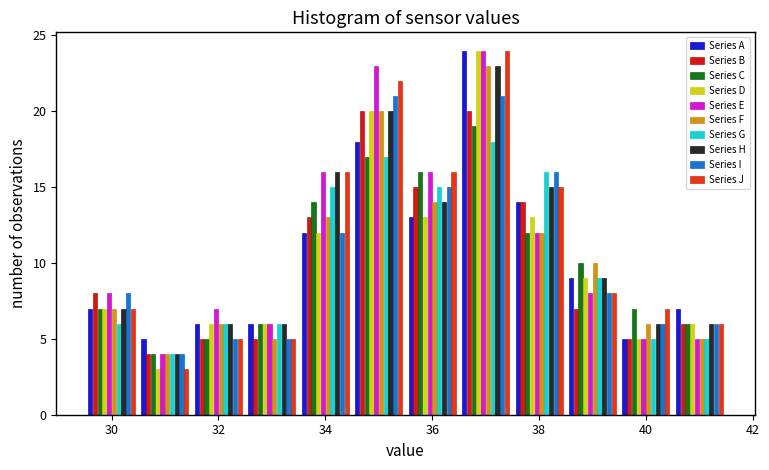

Reading left to right, list every range on the x-axis with the height of the bar of each series over it. Neither the bar edges nor the heights are printed on the chart, so give them approximately, as read against the axes.

29.5 to 30.5: Series A=7	Series B=8	Series C=7	Series D=7	Series E=8	Series F=7	Series G=6	Series H=7	Series I=8	Series J=7
30.5 to 31.5: Series A=5	Series B=4	Series C=4	Series D=3	Series E=4	Series F=4	Series G=4	Series H=4	Series I=4	Series J=3
31.5 to 32.5: Series A=6	Series B=5	Series C=5	Series D=6	Series E=7	Series F=6	Series G=6	Series H=6	Series I=5	Series J=5
32.5 to 33.5: Series A=6	Series B=5	Series C=6	Series D=6	Series E=6	Series F=5	Series G=6	Series H=6	Series I=5	Series J=5
33.5 to 34.5: Series A=12	Series B=13	Series C=14	Series D=12	Series E=16	Series F=13	Series G=15	Series H=16	Series I=12	Series J=16
34.5 to 35.5: Series A=18	Series B=20	Series C=17	Series D=20	Series E=23	Series F=20	Series G=17	Series H=20	Series I=21	Series J=22
35.5 to 36.5: Series A=13	Series B=15	Series C=16	Series D=13	Series E=16	Series F=14	Series G=15	Series H=14	Series I=15	Series J=16
36.5 to 37.5: Series A=24	Series B=20	Series C=19	Series D=24	Series E=24	Series F=23	Series G=18	Series H=23	Series I=21	Series J=24
37.5 to 38.5: Series A=14	Series B=14	Series C=12	Series D=13	Series E=12	Series F=12	Series G=16	Series H=15	Series I=16	Series J=15
38.5 to 39.5: Series A=9	Series B=7	Series C=10	Series D=9	Series E=8	Series F=10	Series G=9	Series H=9	Series I=8	Series J=8
39.5 to 40.5: Series A=5	Series B=5	Series C=7	Series D=5	Series E=5	Series F=6	Series G=5	Series H=6	Series I=6	Series J=7
40.5 to 41.5: Series A=7	Series B=6	Series C=6	Series D=6	Series E=5	Series F=5	Series G=5	Series H=6	Series I=6	Series J=6